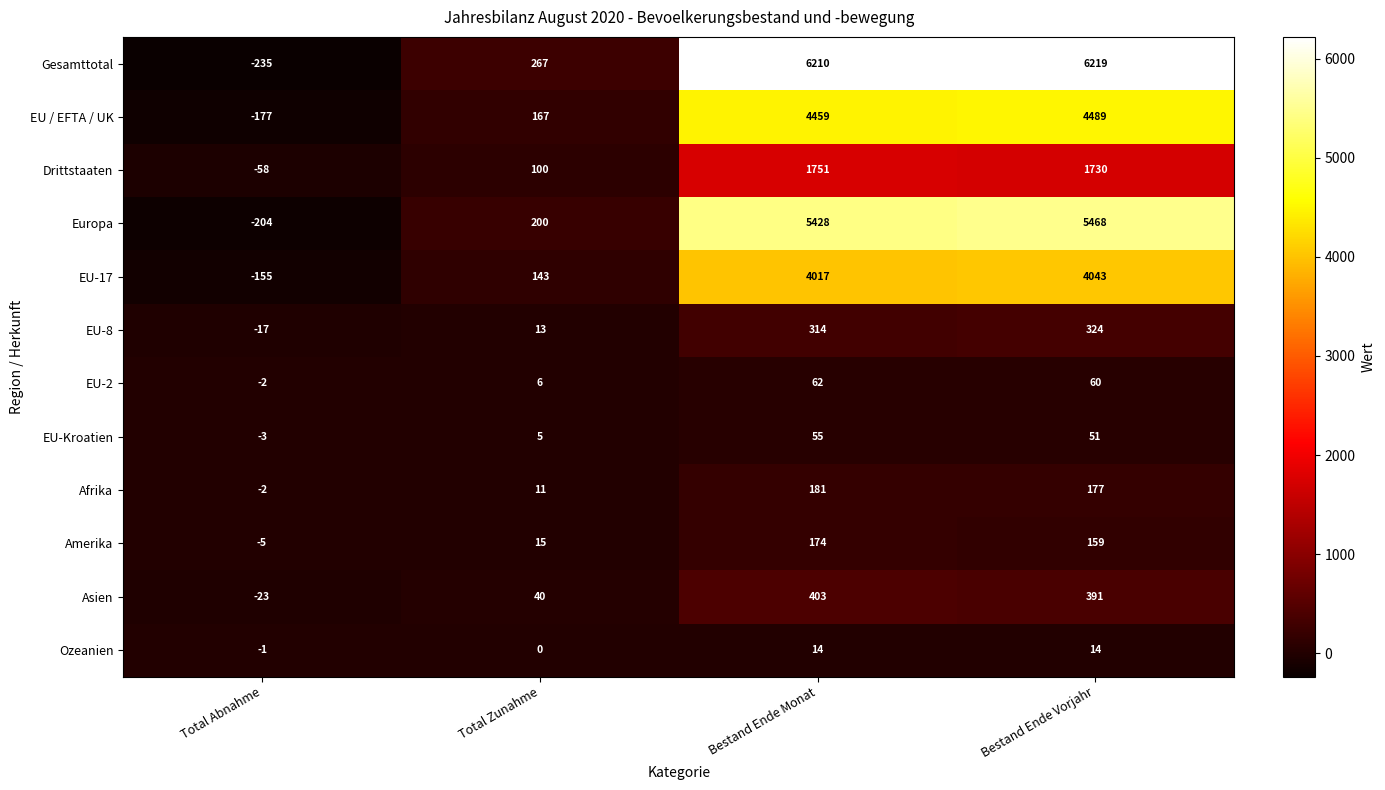

At which category is the sum across all series the highest?

Bestand Ende Vorjahr